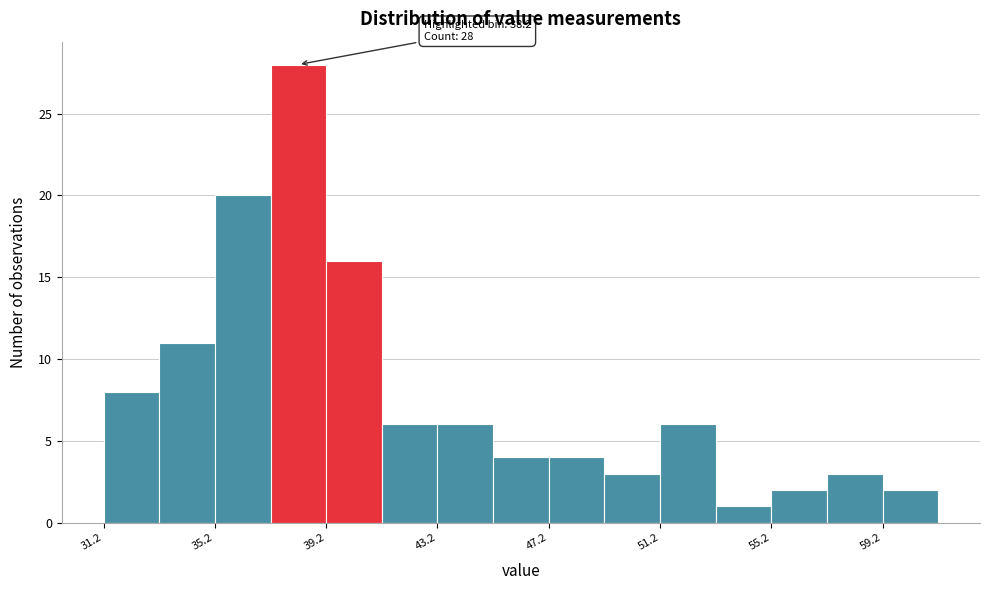

Over which range of the x-axis is the bar tallest?

37.2 to 39.2